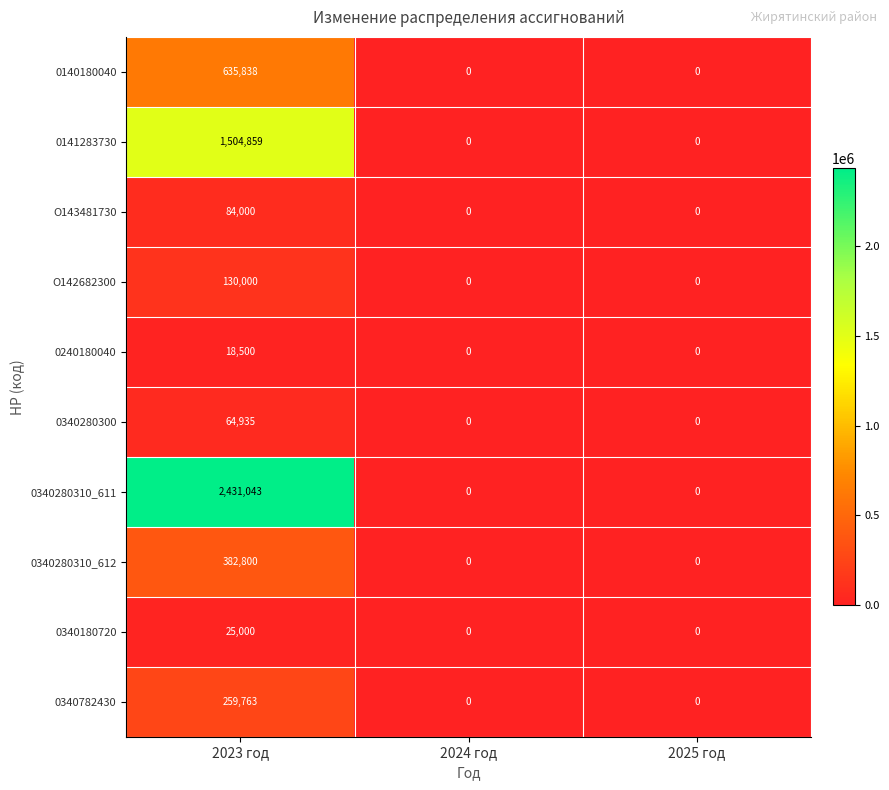

Rank the series by their maximum value, from lowest to highest.

0240180040, 0340180720, 0340280300, O143481730, O142682300, 0340782430, 0340280310_612, 0140180040, 0141283730, 0340280310_611